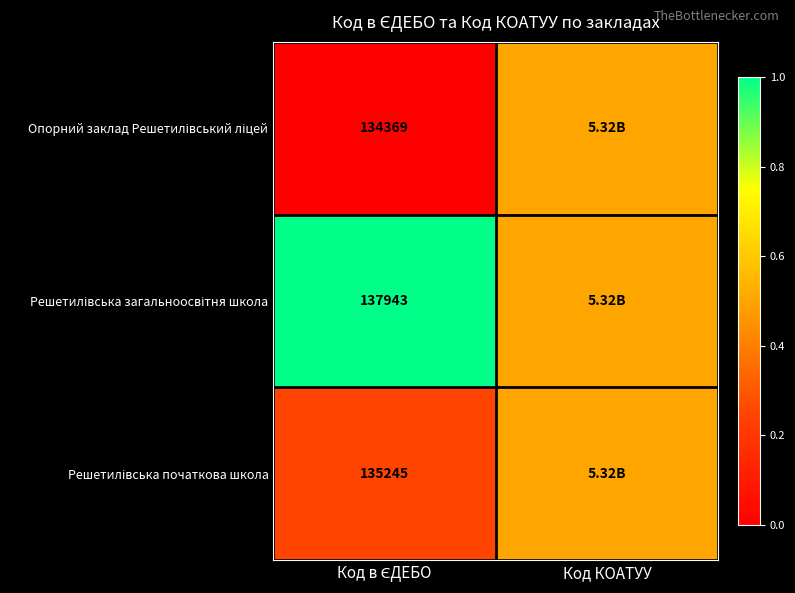

At which label does Решетилівська загальноосвітня школа reach its minimum?

Код КОАТУУ